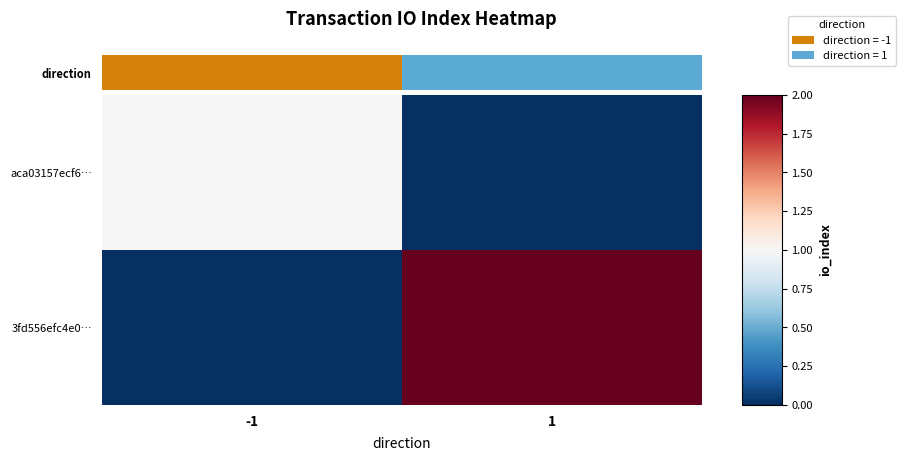

Which has a higher value, -1 or 1?

-1